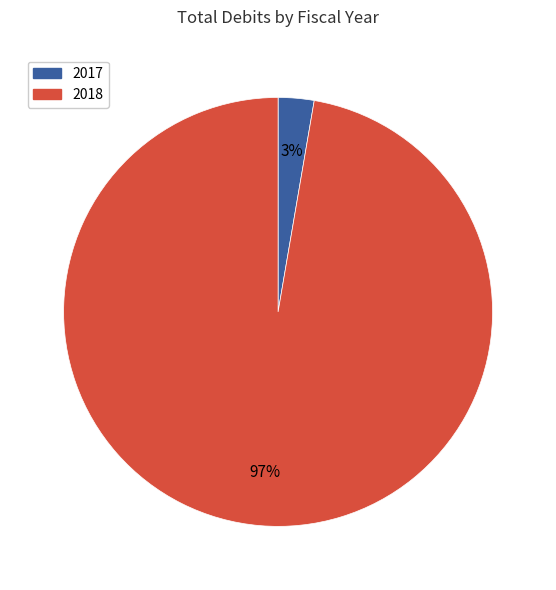

Count the number of slices in the pie.

2